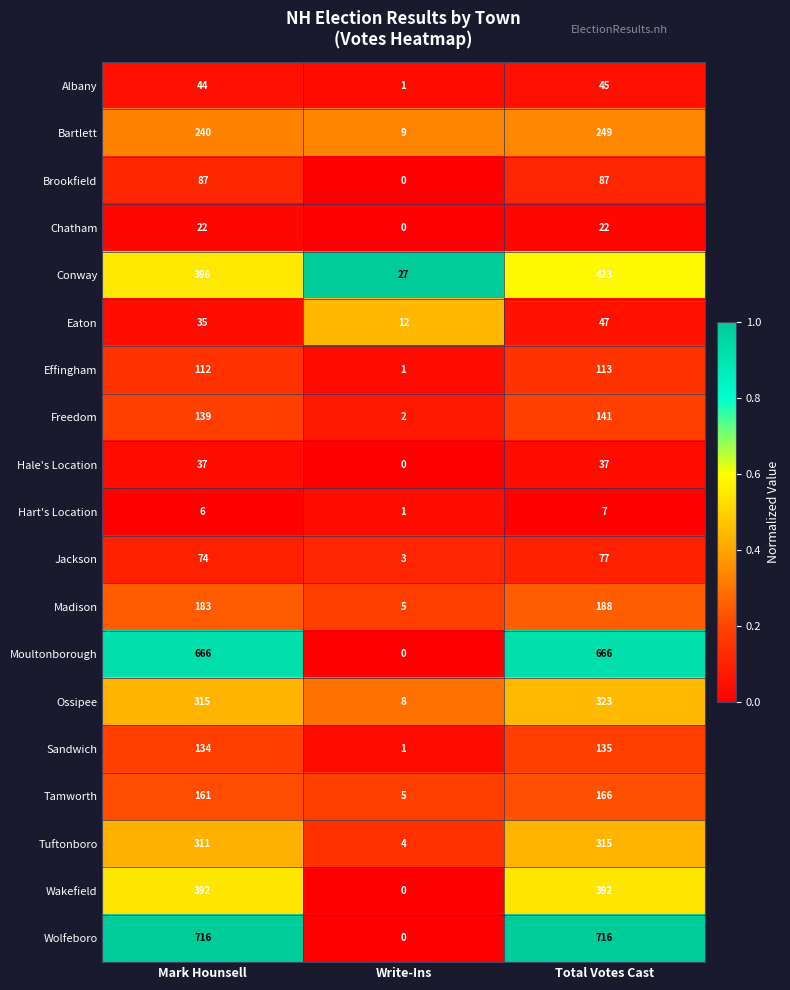

At which label is Effingham closest to 57?

Mark Hounsell